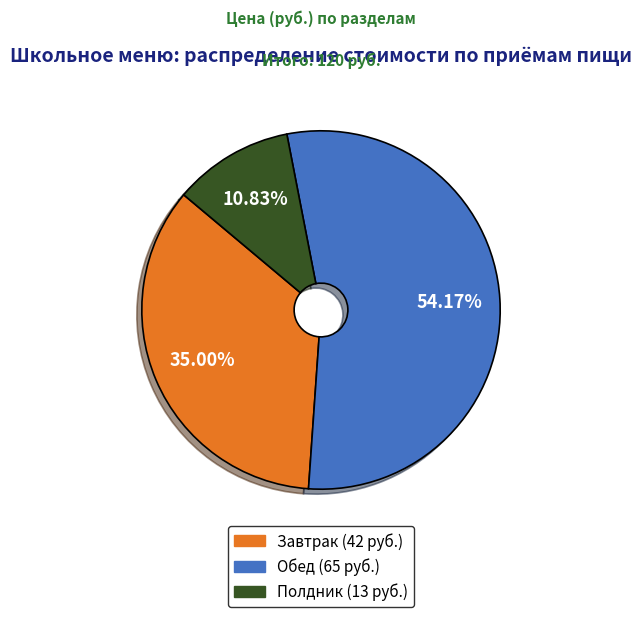

True or false: Завтрак accounts for 35% of the total.

True